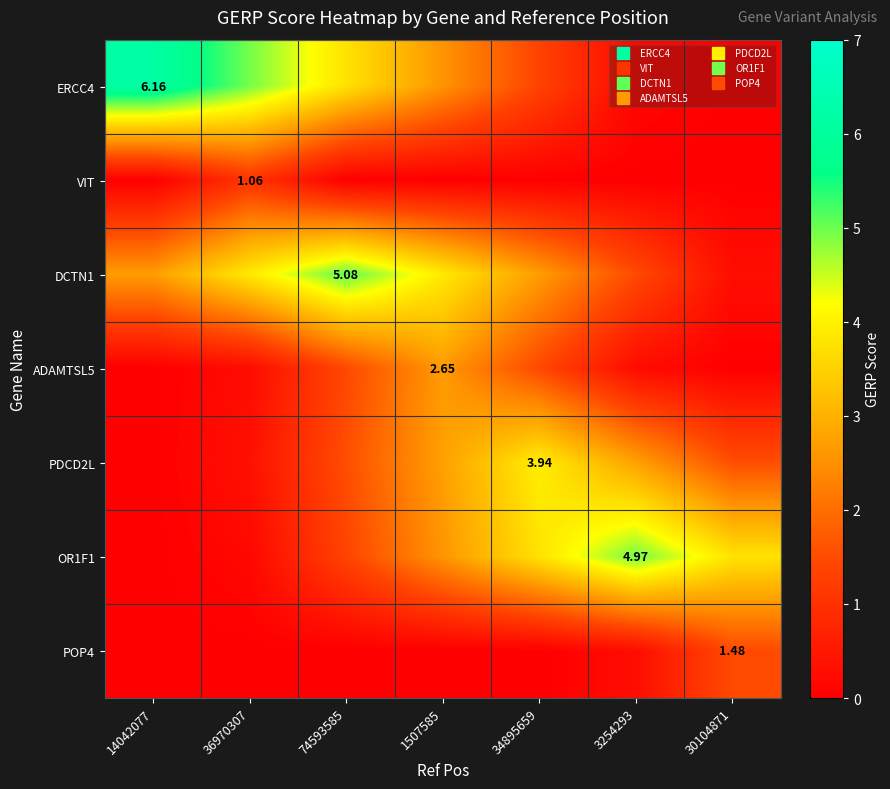

Which label corresponds to the largest value in the chart?

14042077